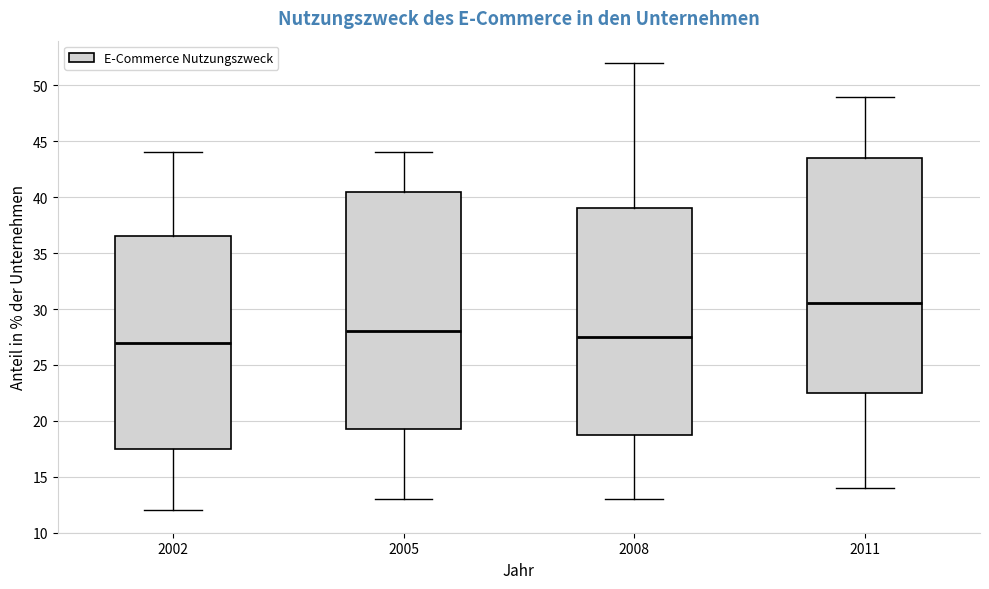

Which box has the lowest median line?

2002